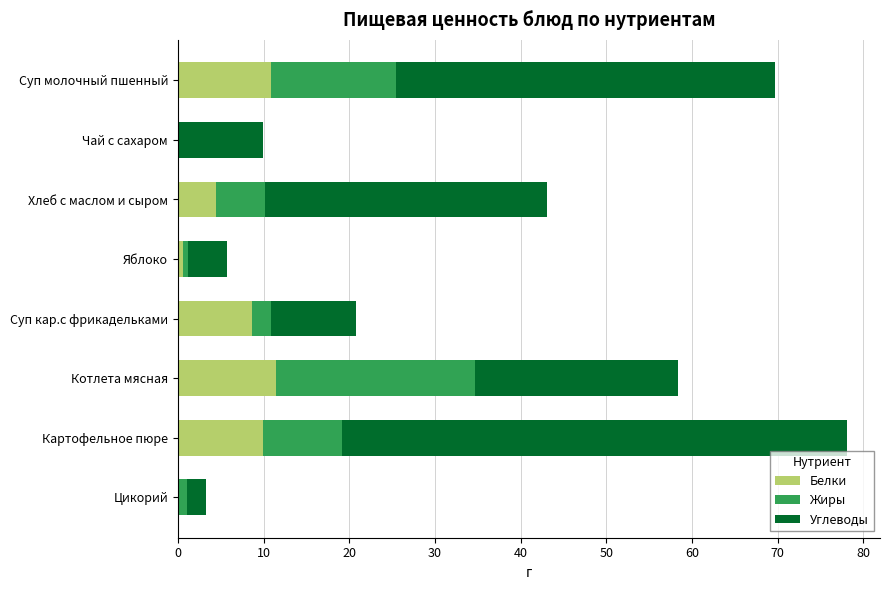

What is the sum of the Белки values at Суп кар.с фрикадельками and Котлета мясная?

20.1